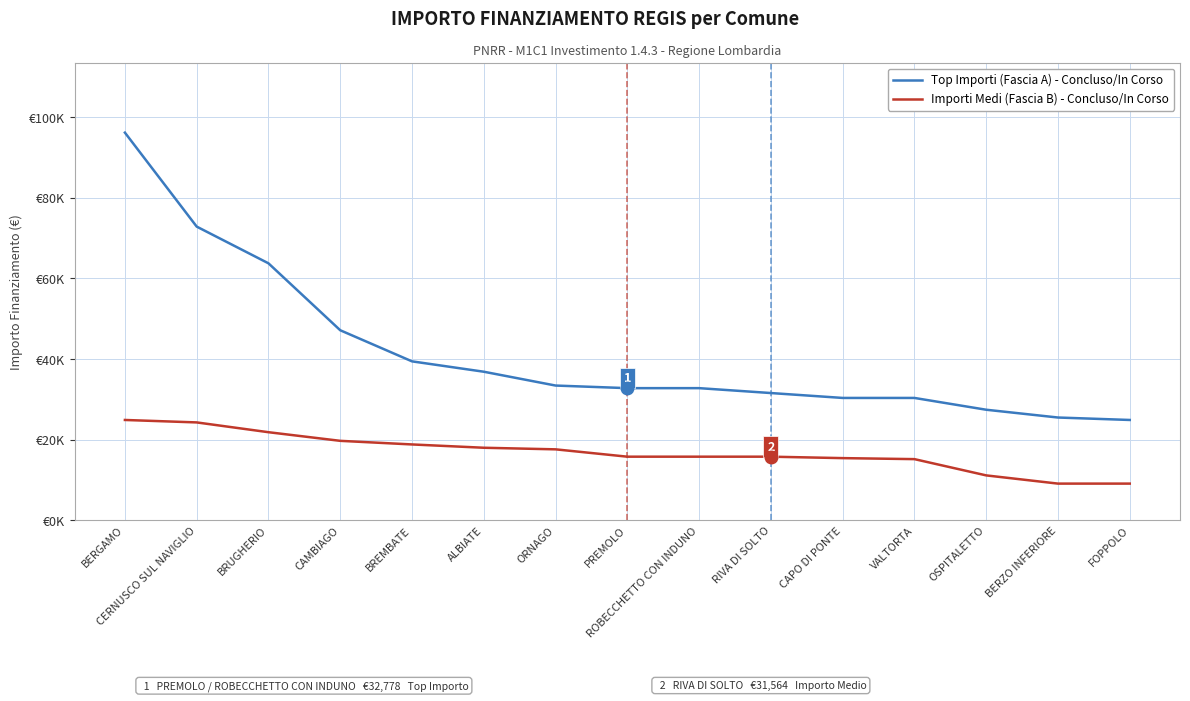

What position from the right is ALBIATE?

10